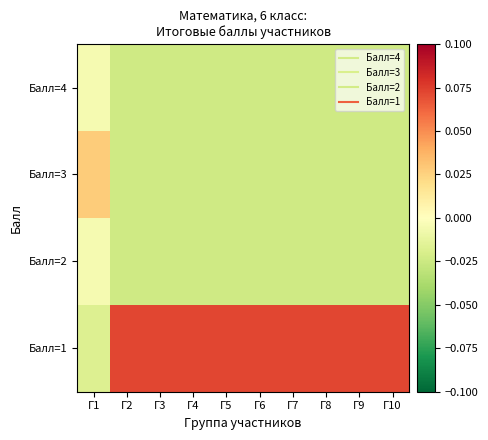

Rank the series at Г10 from lowest to highest value.

Балл=4, Балл=3, Балл=2, Балл=1